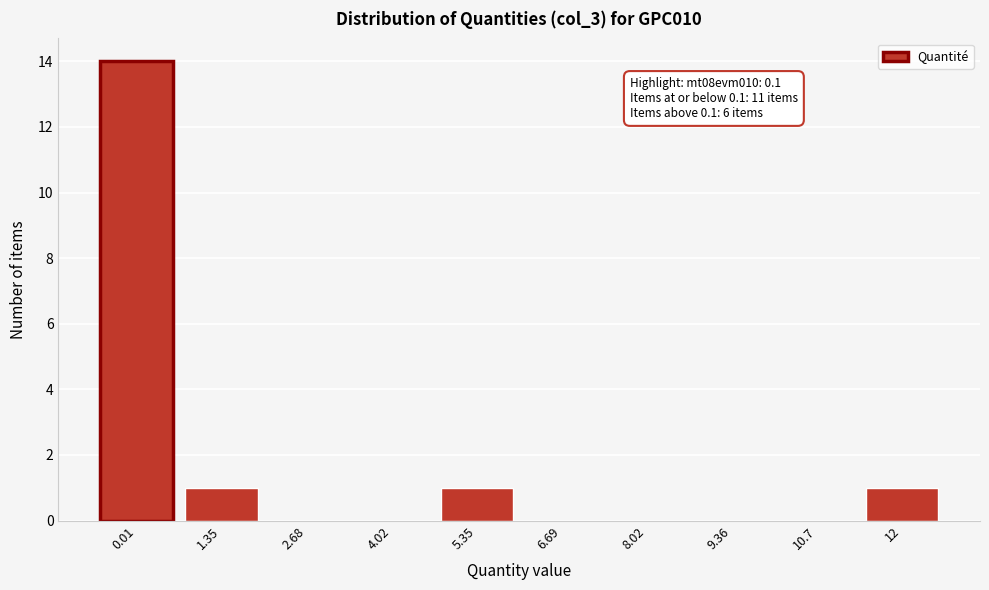

Reading left to right, extract all data points from this chart.

0.01=14	1.35=1	2.68=0	4.02=0	5.35=1	6.69=0	8.02=0	9.36=0	10.7=0	12=1